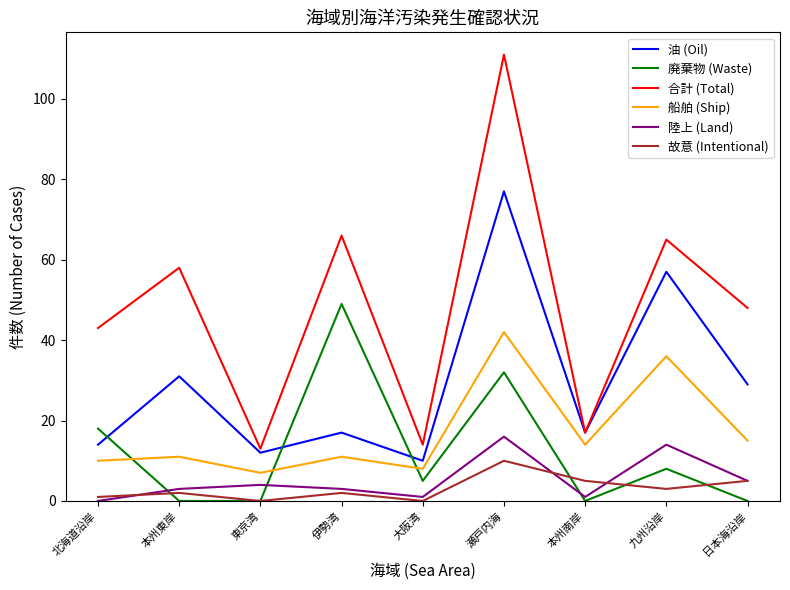

List the series in order of their peak value, lowest first.

故意 (Intentional), 陸上 (Land), 船舶 (Ship), 廃棄物 (Waste), 油 (Oil), 合計 (Total)